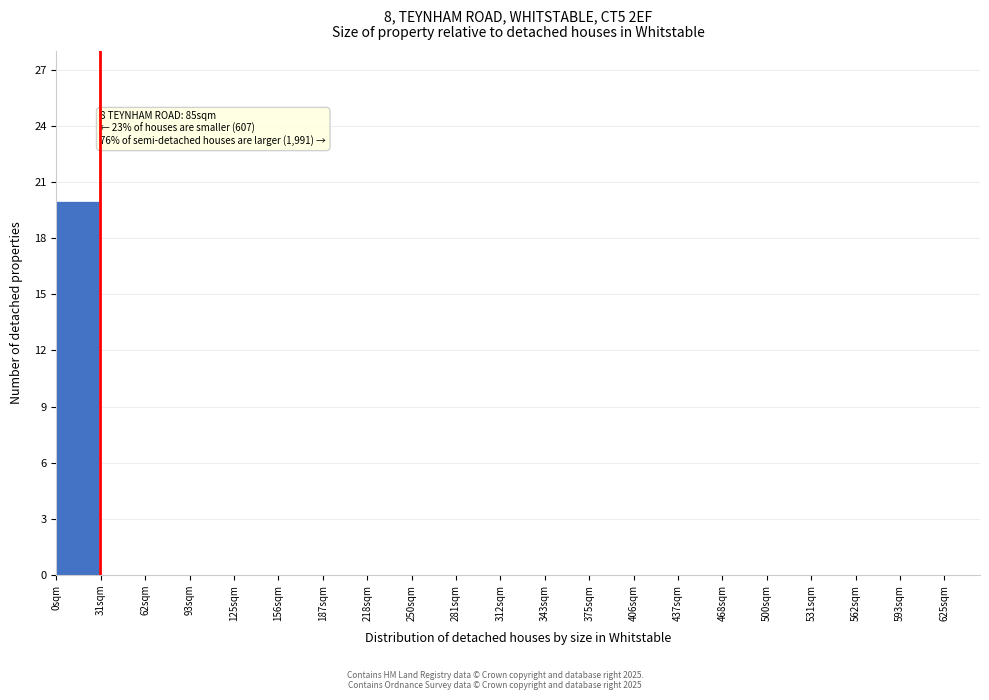

Which range on the x-axis has the tallest bar?

0 to 30